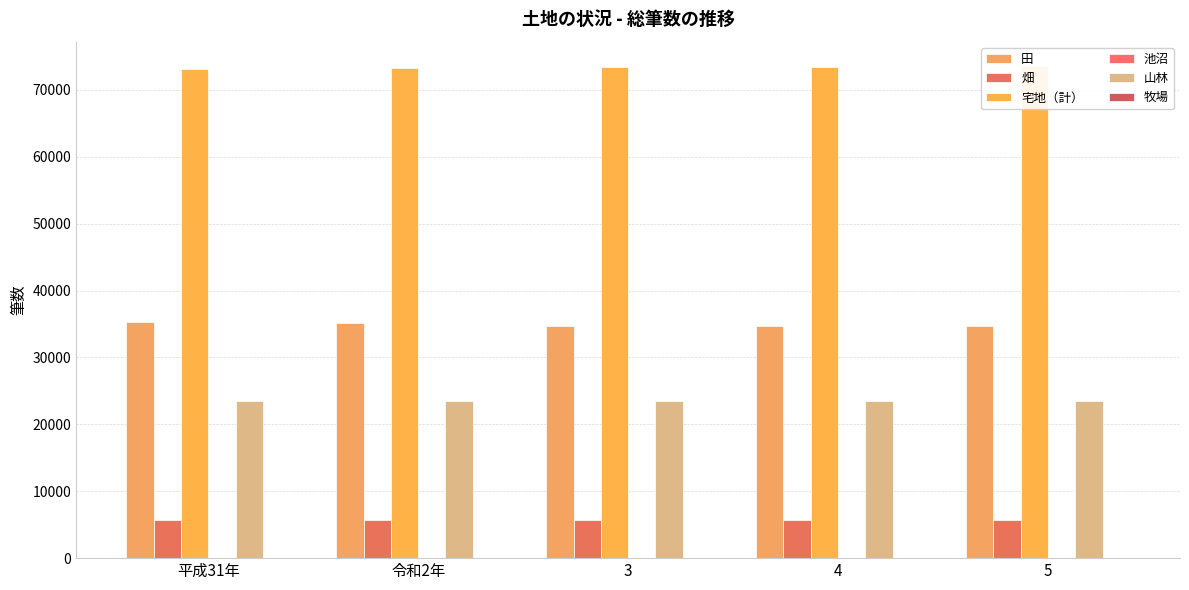

What is the value of the 山林 bar at the 3rd from the left?

23535